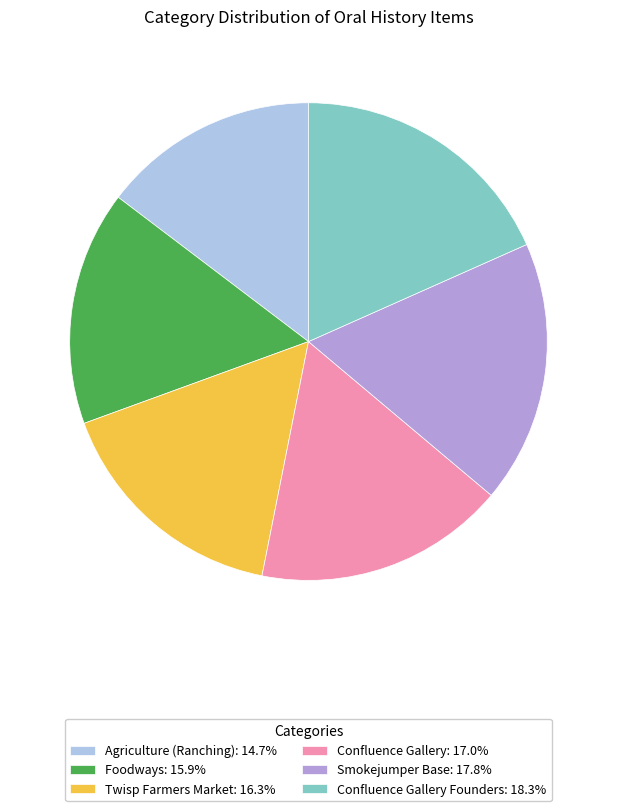

What is the ratio of the value at Foodways: 15.9% to the value at Confluence Gallery Founders: 18.3%?

0.9